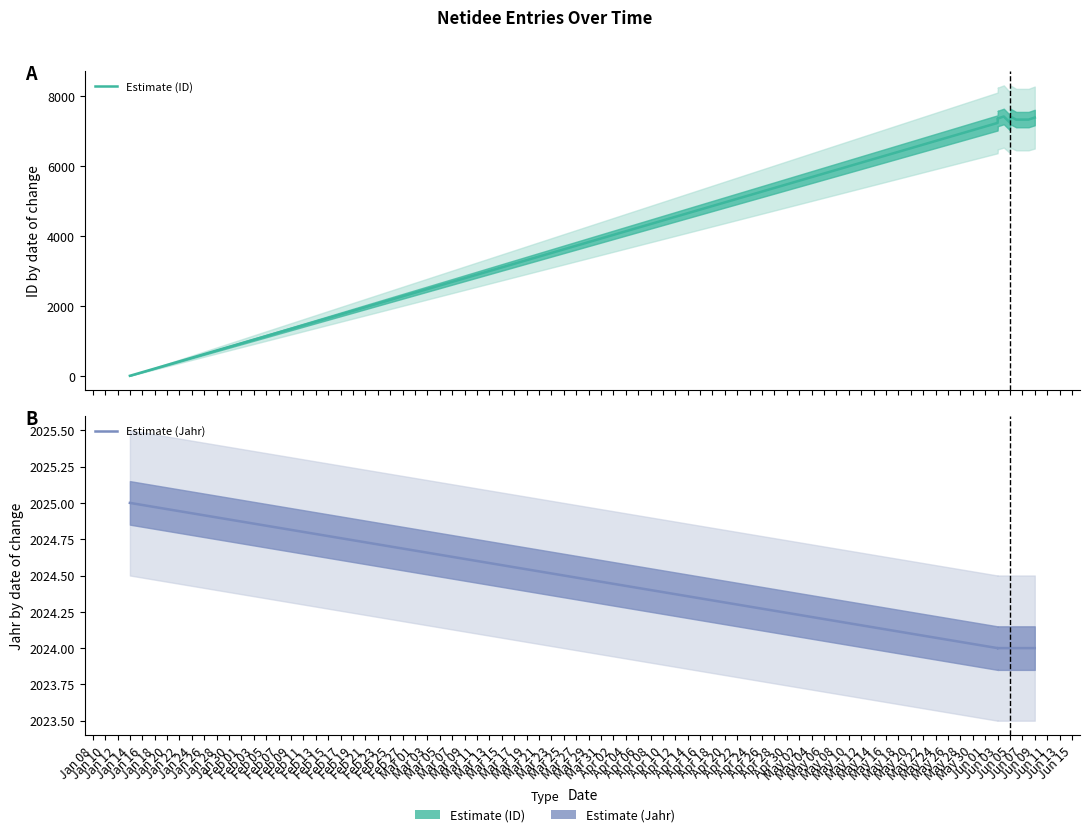

Between which two adjacent categories do Estimate (Jahr) and Estimate (ID) first intersect?

Jan 08 and Jan 10